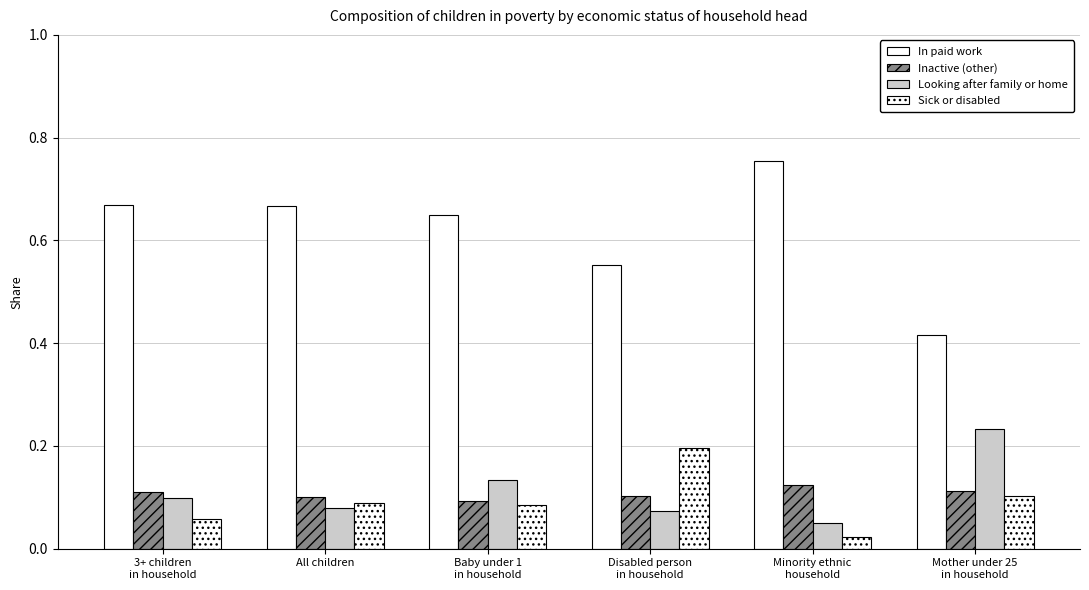

What is the average value of the Looking after family or home series?

0.1